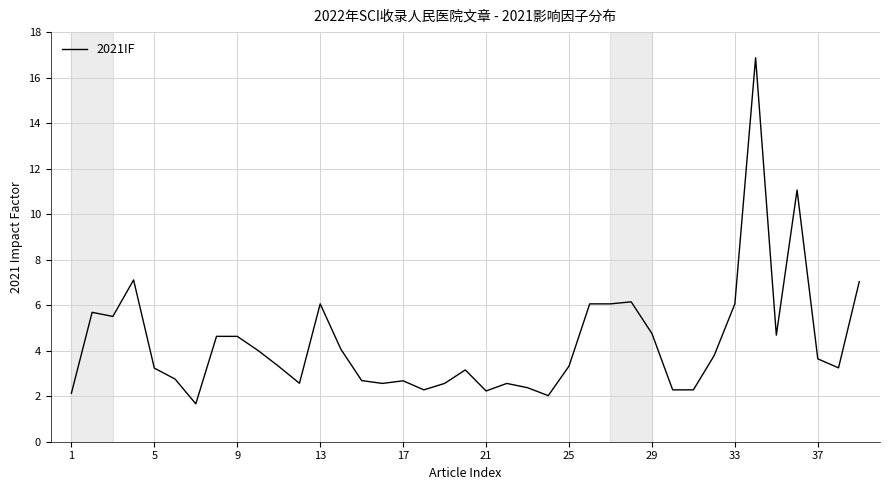

What is the minimum value shown in the chart?

1.7